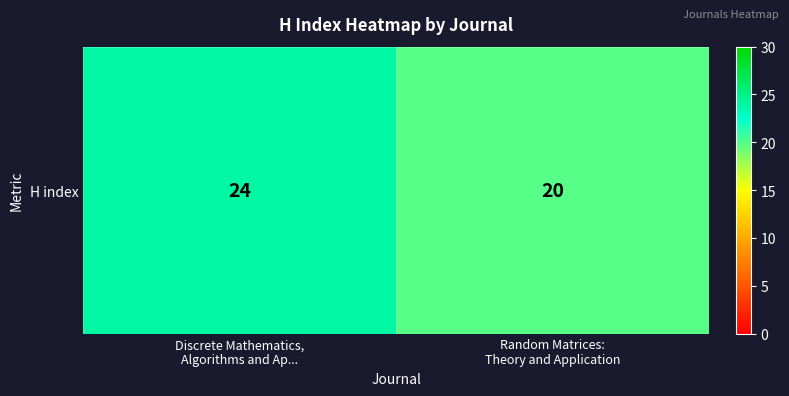

What is the average value?

22